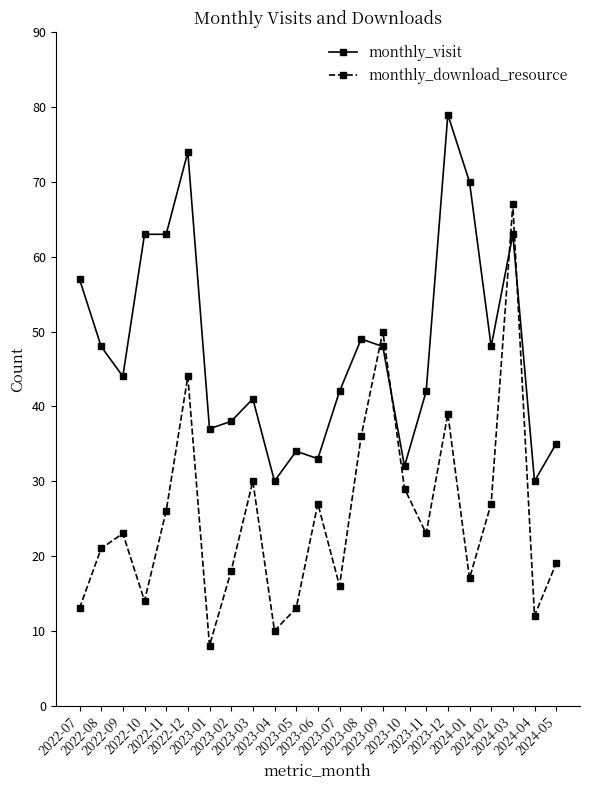

How many categories are shown in the chart?

23